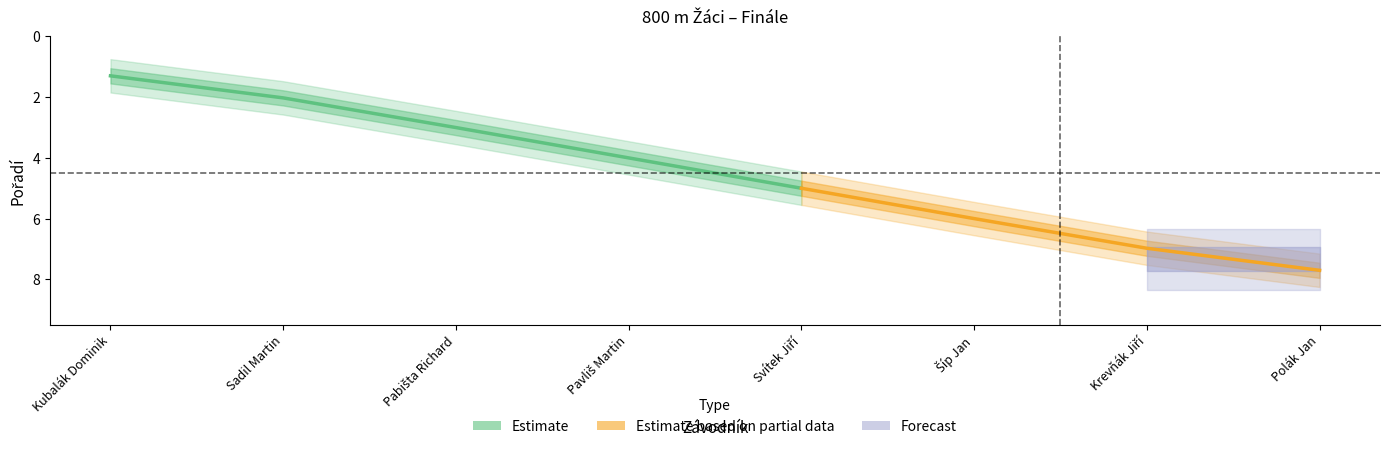

How many values are below 5?

4